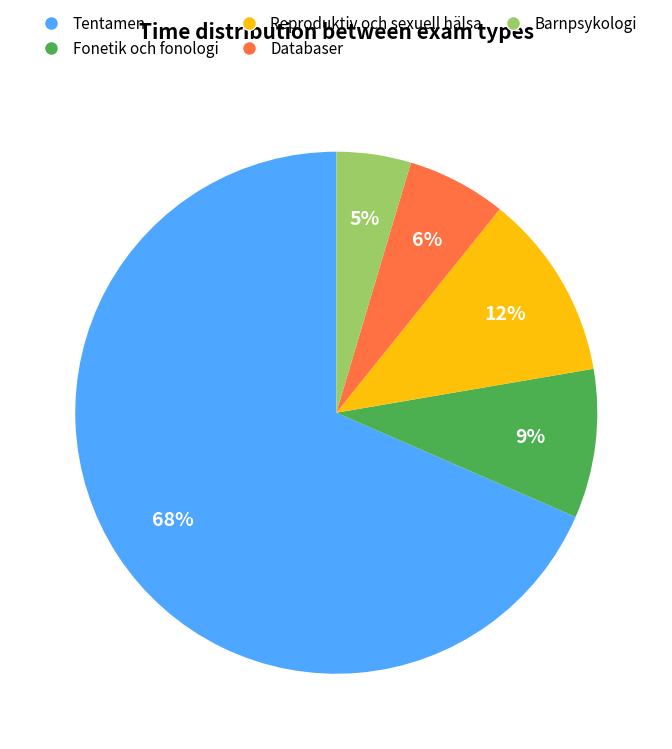

To the nearest percent, what portion does Reproduktiv och sexuell hälsa represent?

12%